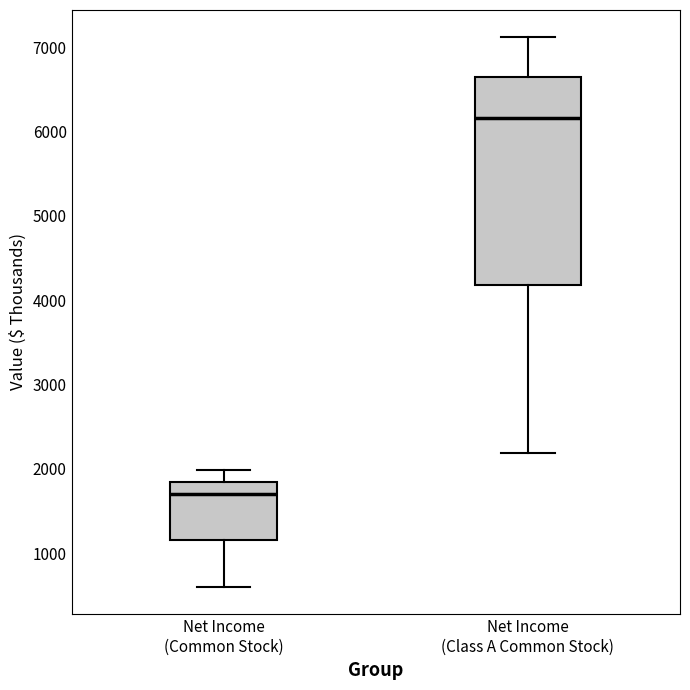

Reading left to right, transcribe this box plot: for each box, give where its median line is, the range the box spans, and where its two whiskers end, as read against the y-axis. The values are not printed on the chart, so give them approximately, as read against the axis.

Net Income (Common Stock): median 1700, box 1200 to 1800, whiskers 600 to 2000
Net Income (Class A Common Stock): median 6200, box 4200 to 6600, whiskers 2200 to 7100